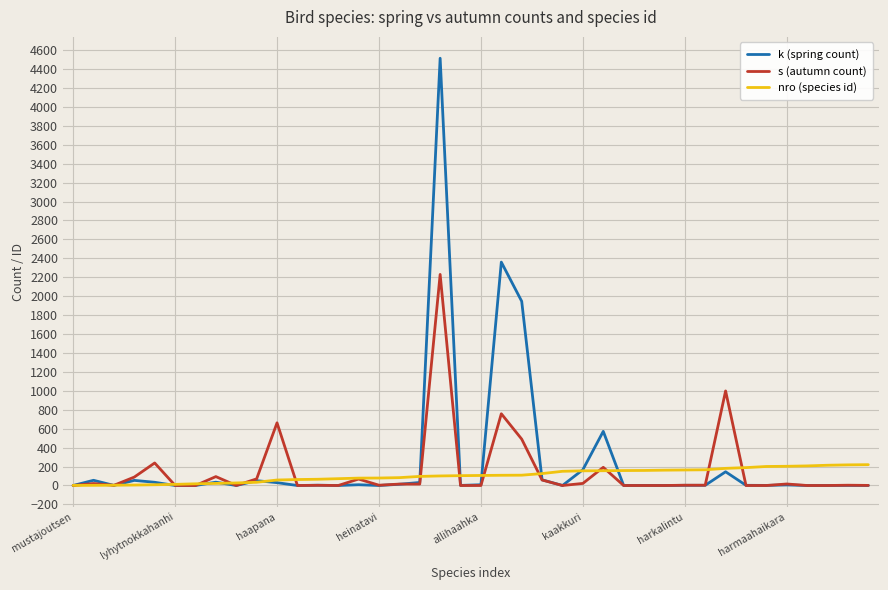

How many values in the s (autumn count) series are below 3?

19